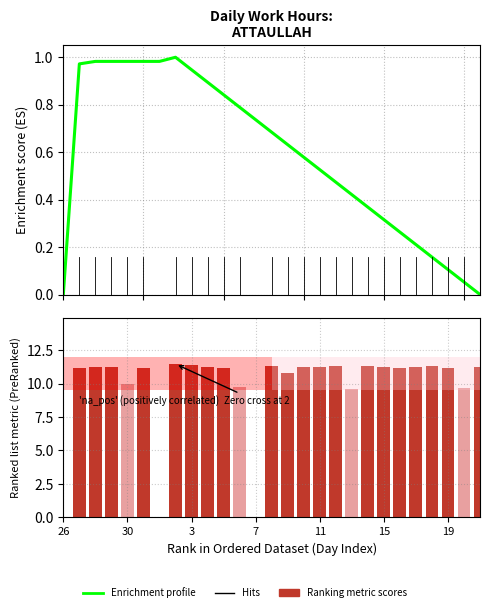

Reading right to left, transcribe all the data shown in this chart.

21=11.3	20=9.7	19=11.2	18=11.3	17=11.2	16=11.2	15=11.3	14=11.3	13=9.6	12=11.3	11=11.2	10=11.2	9=10.8	8=11.3	7=0.0	6=9.8	5=11.2	4=11.2	3=11.4	2=11.5	1=0.0	31=11.2	30=10.0	29=11.2	28=11.3	27=11.1	26=0.0